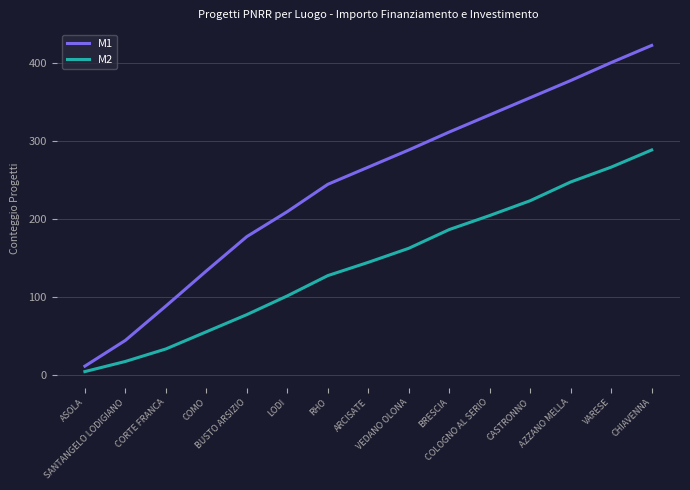

How many distinct data groups are displayed?

2